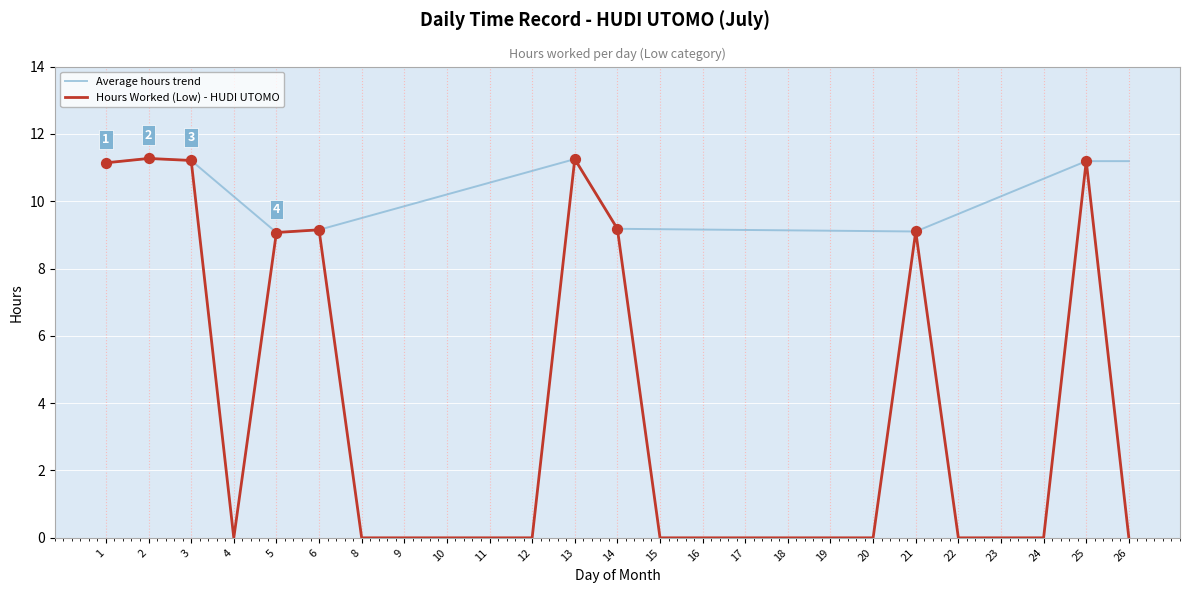

Which series has the largest range (max minus min)?

Hours Worked (Low) - HUDI UTOMO